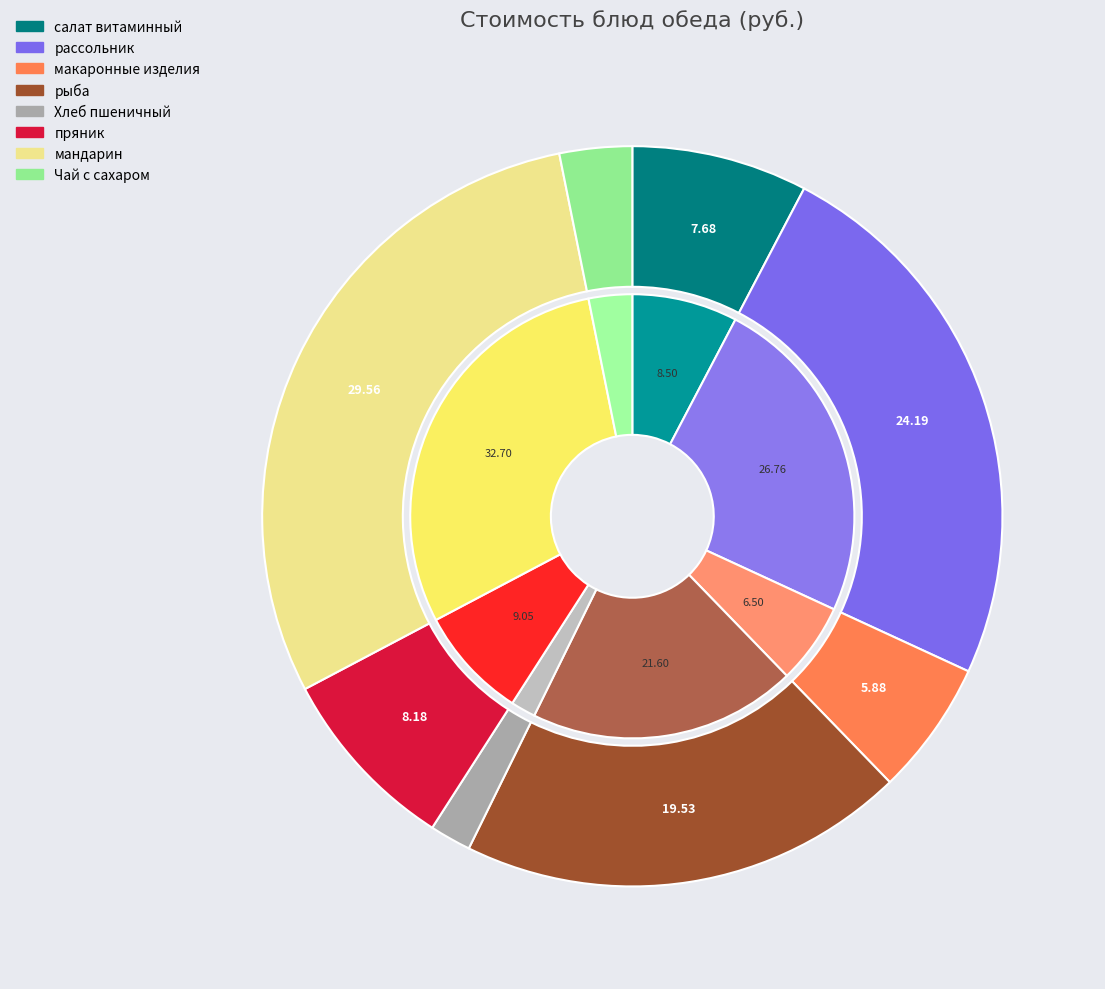

How much of the chart is everything except мандарин?

70.4%